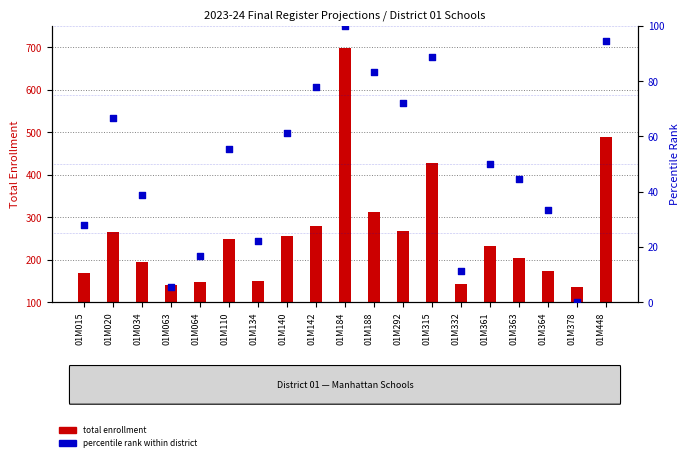

Is the value of total enrollment at 01M110 greater than the value of percentile rank within district at 01M063?

Yes